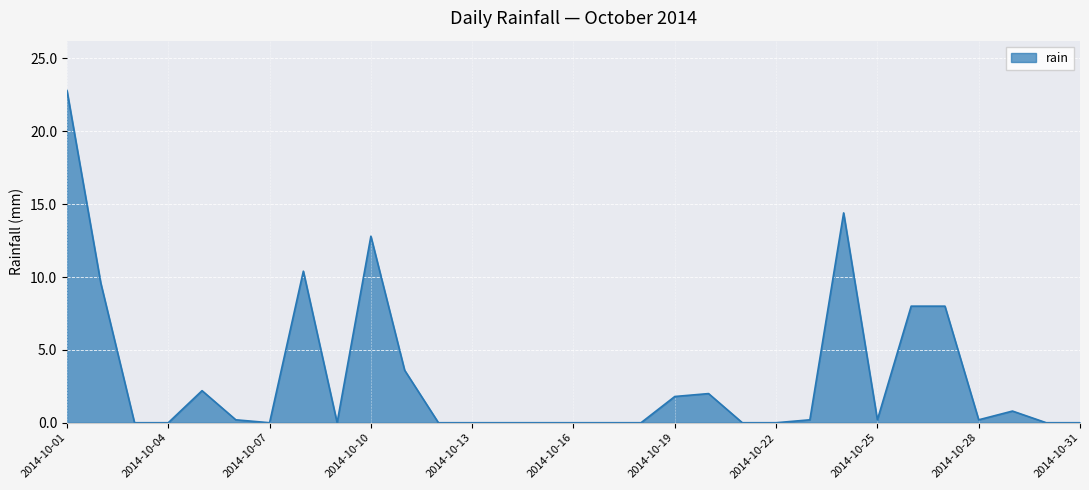

What is the maximum value shown in the chart?

22.8